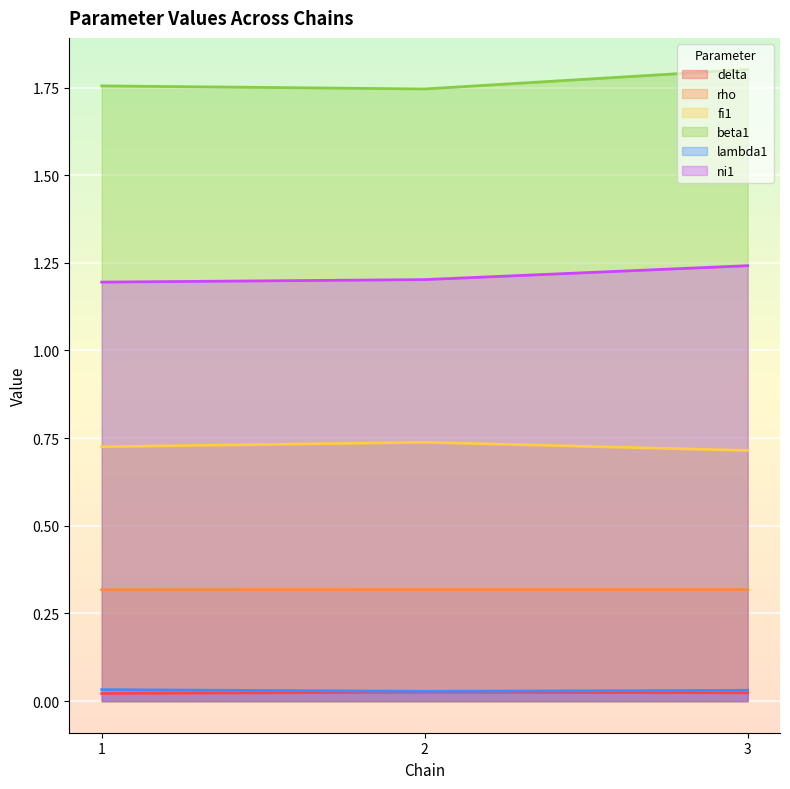

Which series has the largest range (max minus min)?

beta1